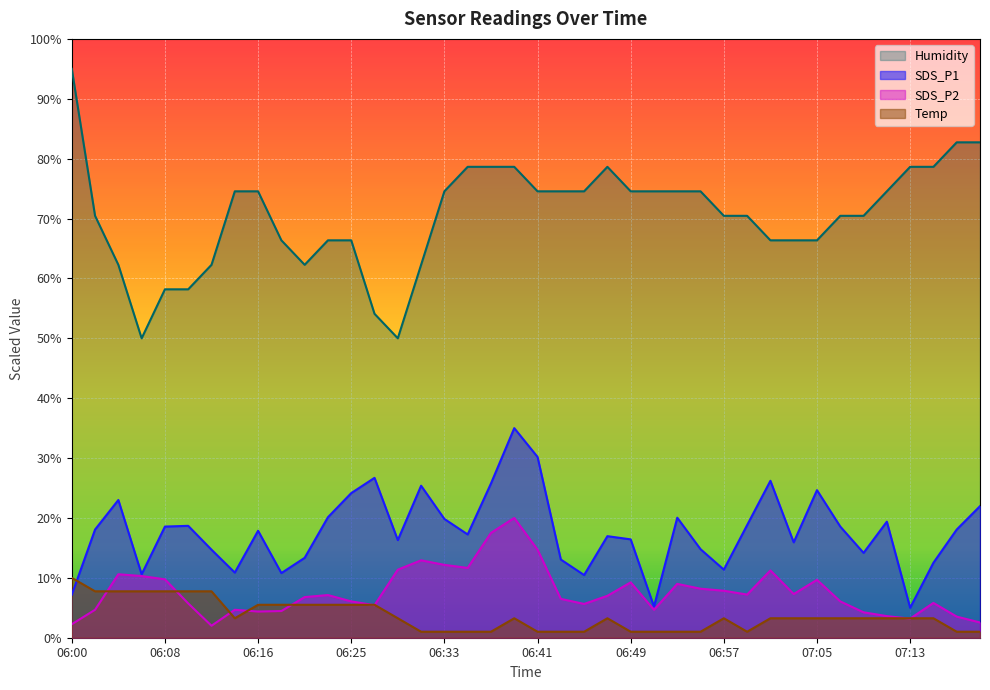

The Temp series shows 3.3 at 07:11. True or false?

True